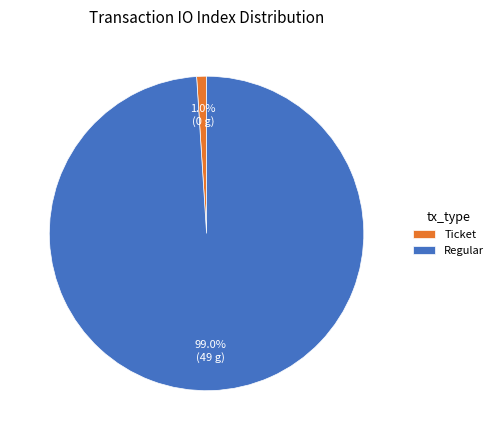

Rank the categories by value from highest to lowest.

Regular, Ticket